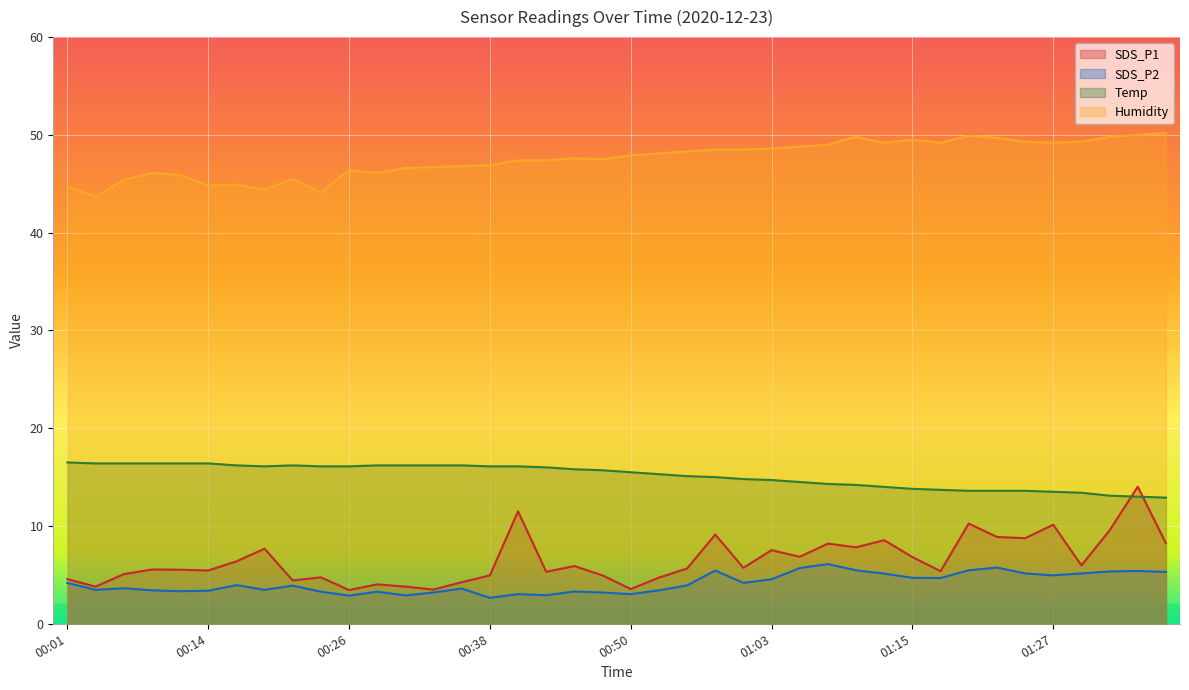

How many interior local peaks does the Temp series have?

1